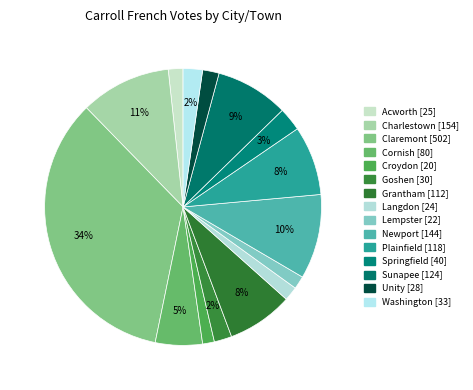

Count the number of slices in the pie.

15